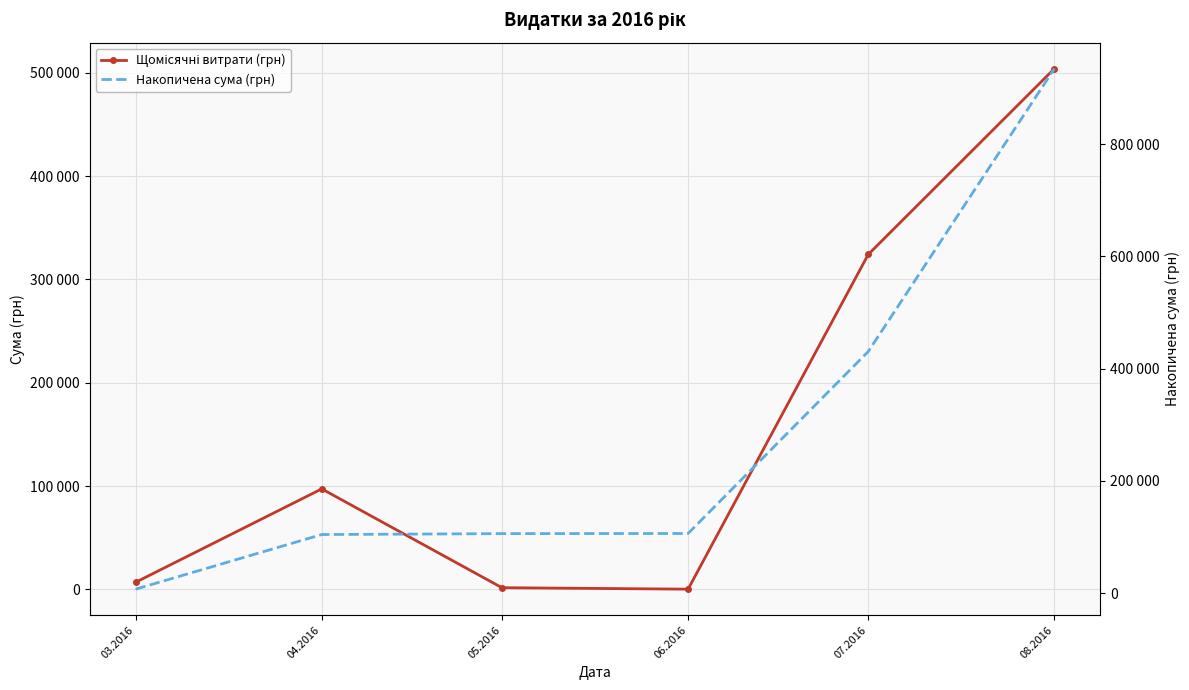

List the series in order of their overall mean, highest first.

Накопичена сума (грн), Щомісячні витрати (грн)